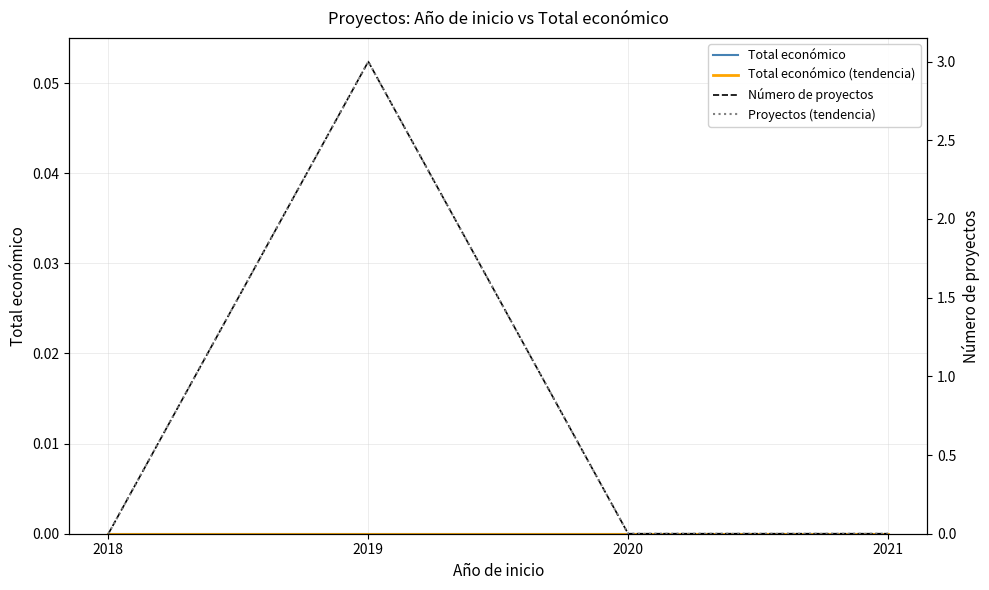

Which series changed the most between 2018 and 2021?

Total económico